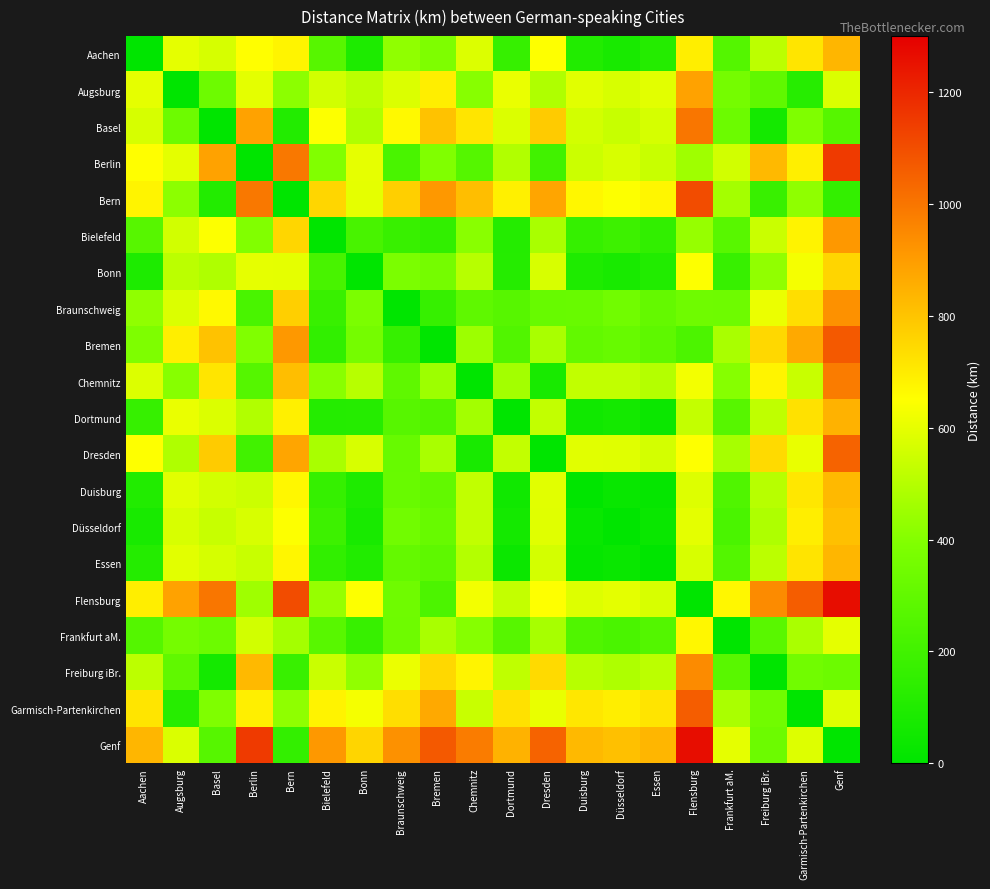

At which category is the sum across all series the highest?

Genf